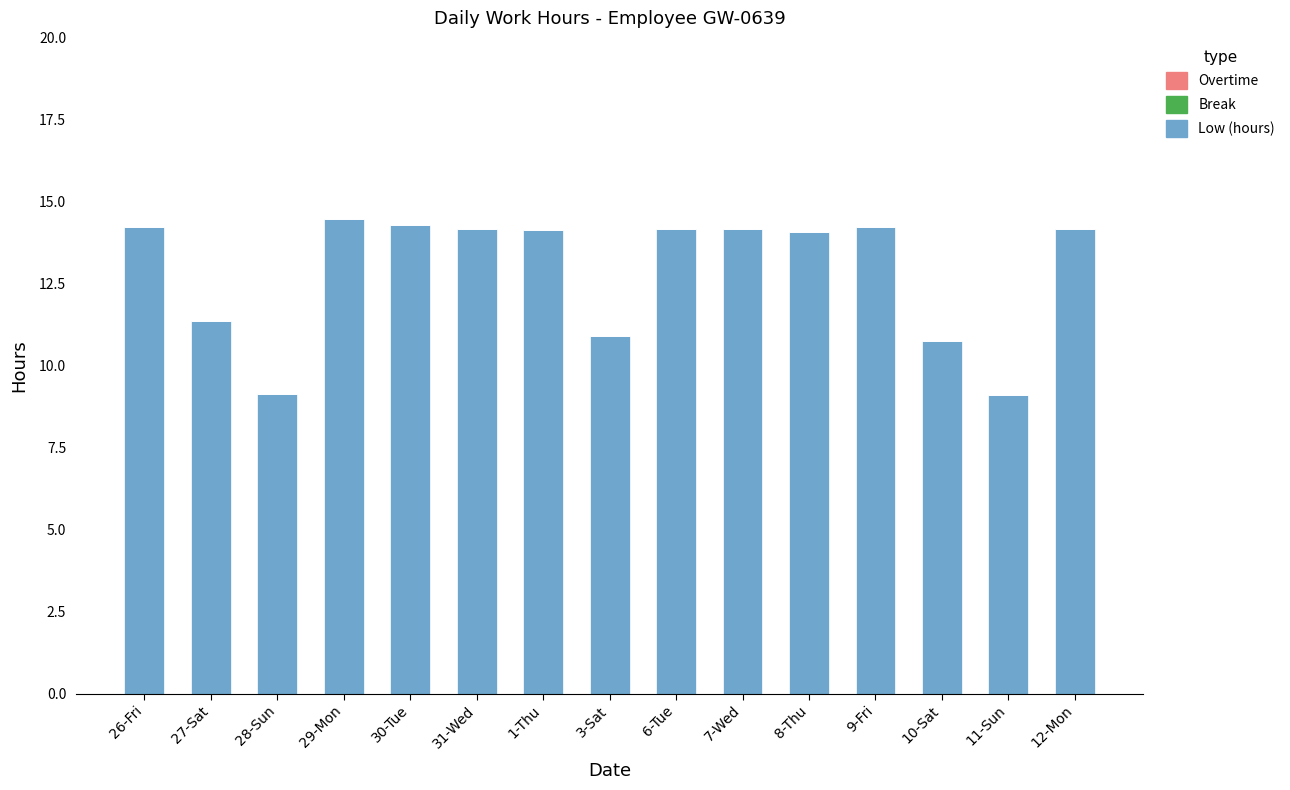

What is the average value?

12.9